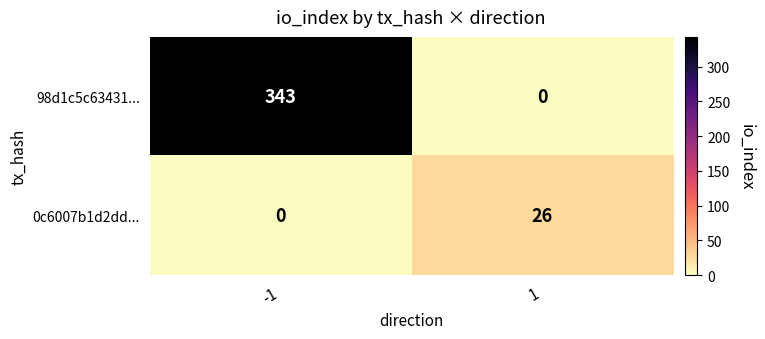

True or false: 0c6007b1d2dd... has a value of 43 at 1.

False